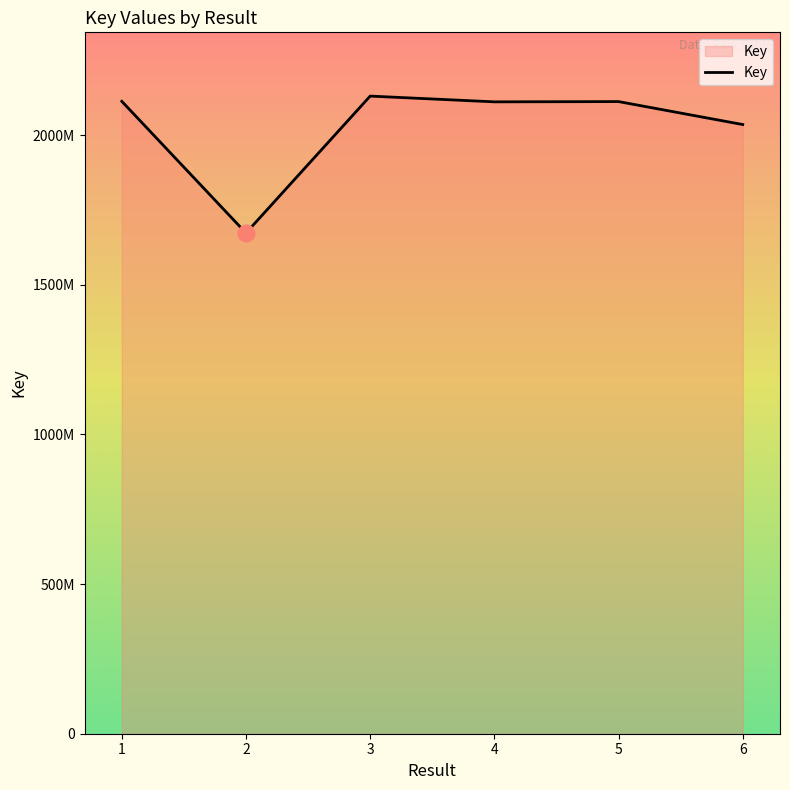

Reading right to left, transcribe all the data shown in this chart.

6=203560747	5=211230941	4=211142389	3=213065289	2=167313779	1=211325895